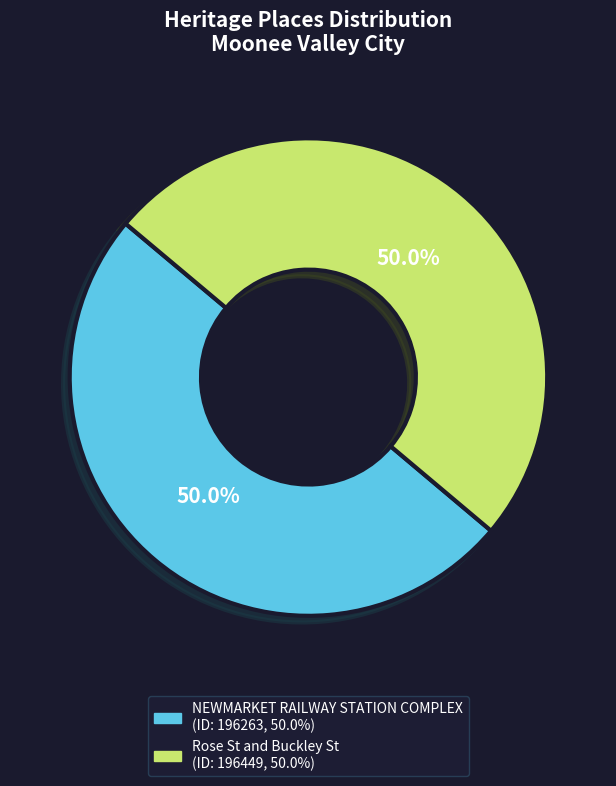

To the nearest percent, what portion does Rose St and Buckley St represent?

50%